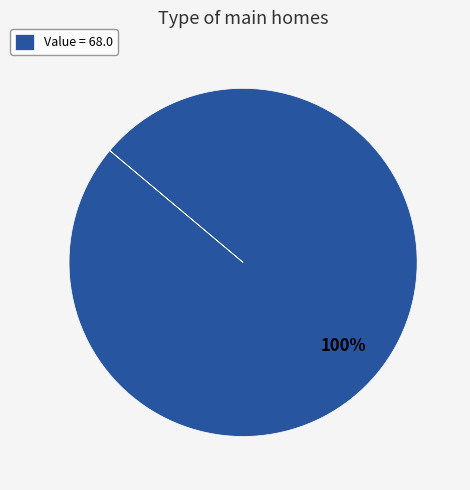

To the nearest percent, what portion does Value = 68.0 represent?

100%